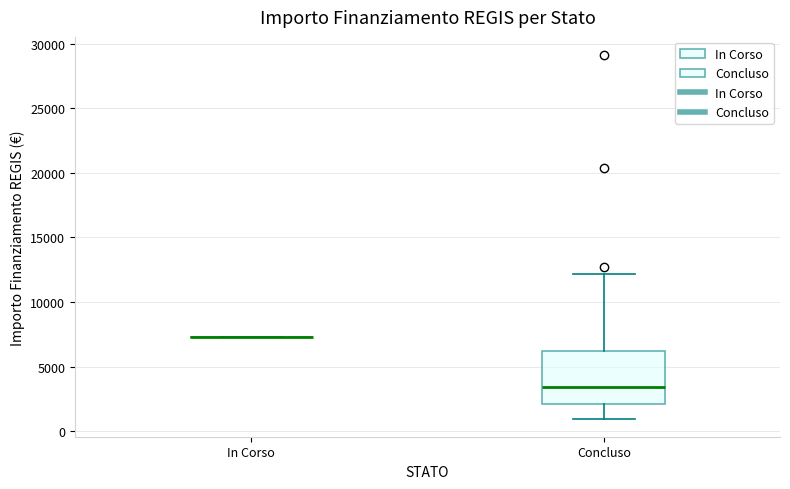

Reading left to right, transcribe this box plot: for each box, give where its median line is, the range the box spans, and where its two whiskers end, as read against the y-axis. The values are not printed on the chart, so give them approximately, as read against the axis.

In Corso: box collapsed to a line at 7500, whiskers 7500 to 7500
Concluso: median 3500, box 2000 to 6000, whiskers 1000 to 12000